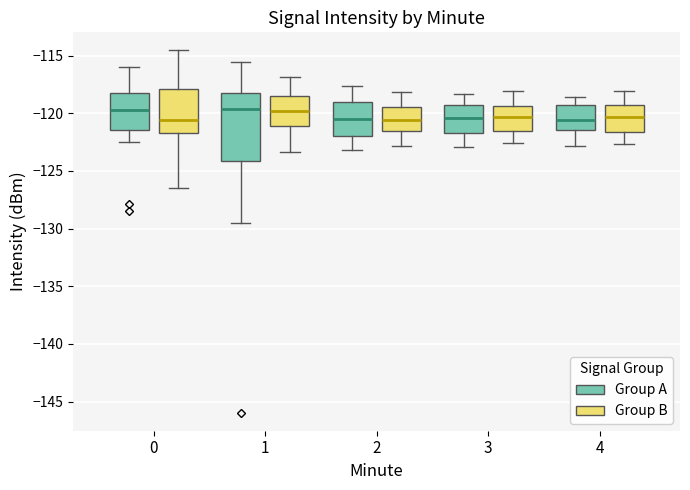

Reading left to right, transcribe this box plot: for each box, give where its median line is, the range the box spans, and where its two whiskers end, as read against the y-axis. The values are not printed on the chart, so give them approximately, as read against the axis.

0 (Group A): median -119.5, box -121.5 to -118.5, whiskers -122.5 to -116.0
0 (Group B): median -120.5, box -122.0 to -118.0, whiskers -126.5 to -114.5
1 (Group A): median -119.5, box -124.0 to -118.0, whiskers -129.5 to -115.5
1 (Group B): median -120.0, box -121.0 to -118.5, whiskers -123.5 to -117.0
2 (Group A): median -120.5, box -122.0 to -119.0, whiskers -123.0 to -117.5
2 (Group B): median -120.5, box -121.5 to -119.5, whiskers -123.0 to -118.0
3 (Group A): median -120.5, box -121.5 to -119.5, whiskers -123.0 to -118.5
3 (Group B): median -120.5, box -121.5 to -119.5, whiskers -122.5 to -118.0
4 (Group A): median -120.5, box -121.5 to -119.0, whiskers -123.0 to -118.5
4 (Group B): median -120.5, box -121.5 to -119.5, whiskers -122.5 to -118.0